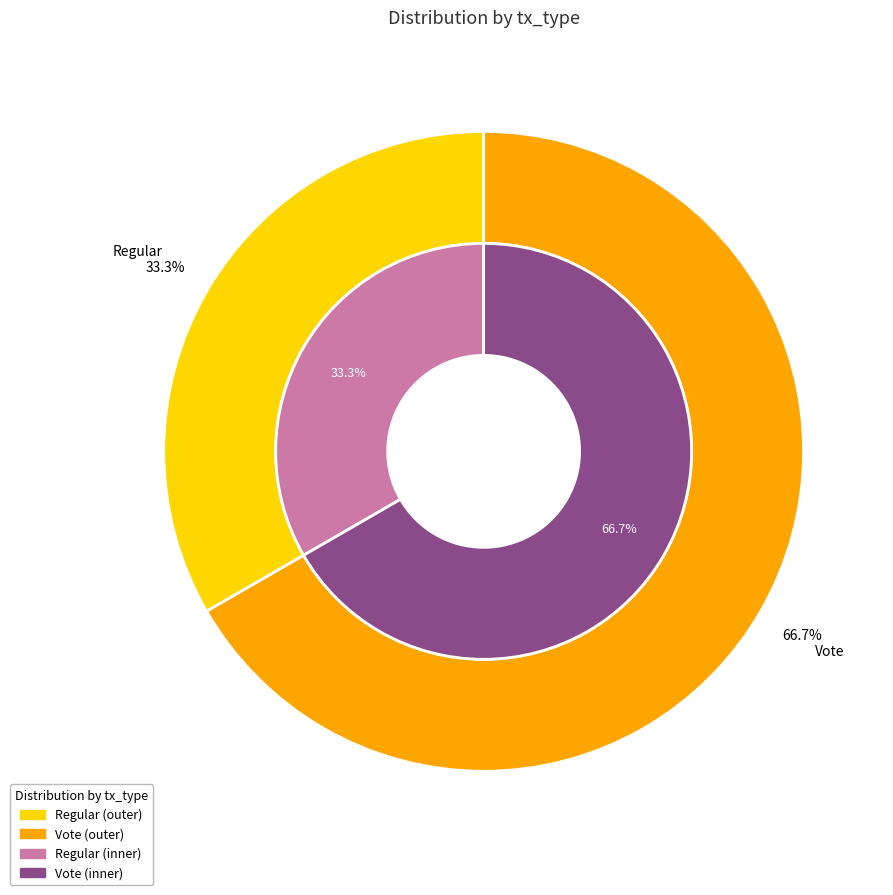

Is it true that Vote is 88% of the pie?

False